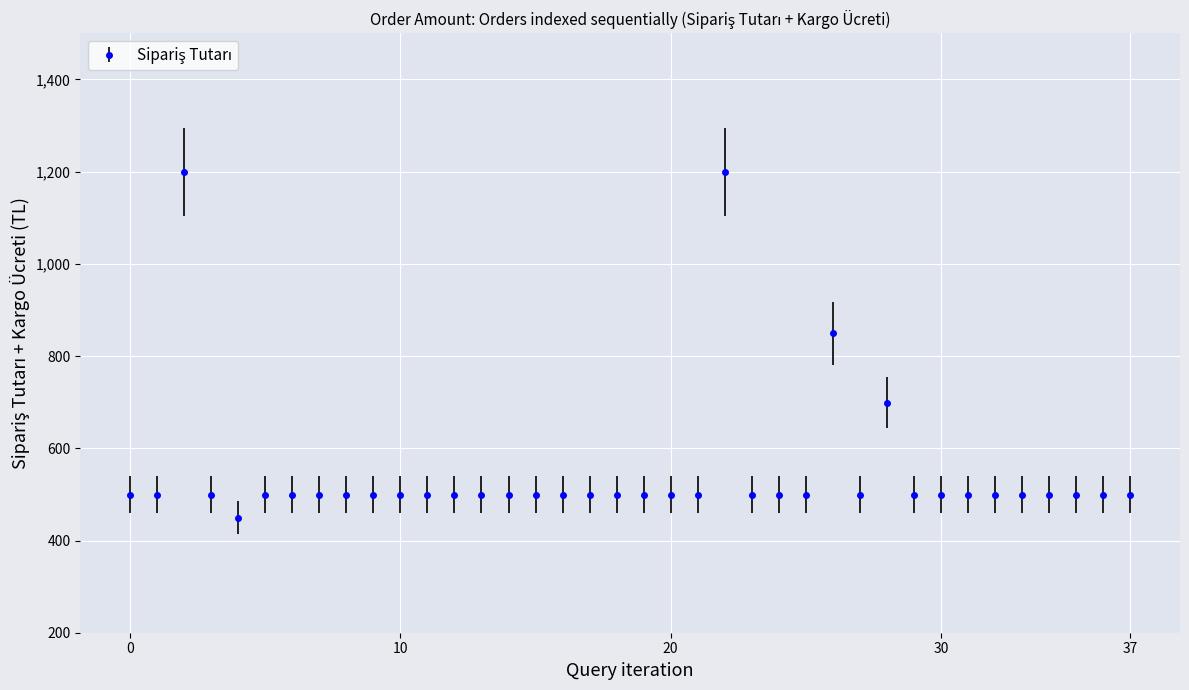

What is the average value?

549